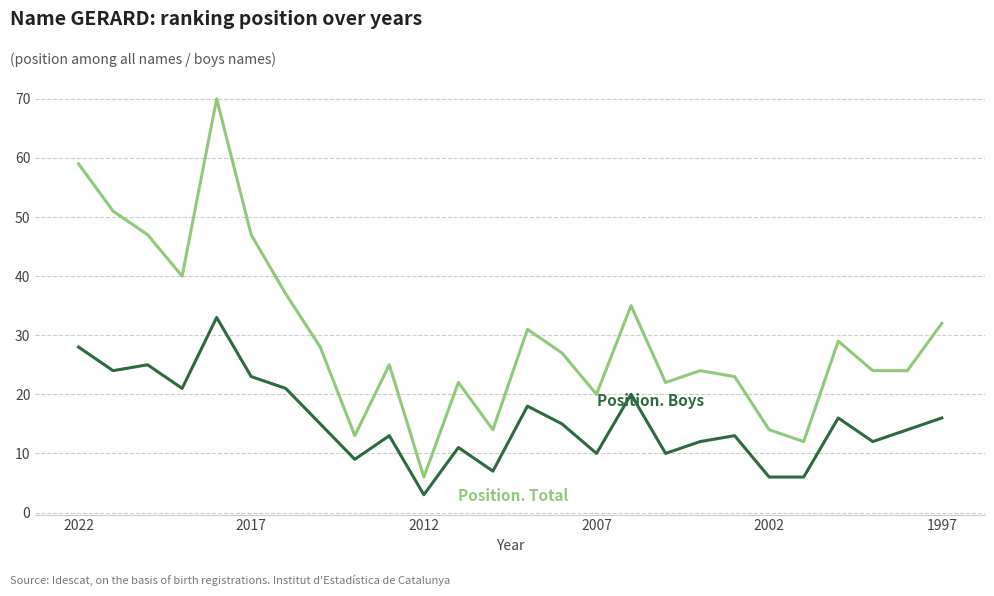

What is the maximum value shown in the chart?

70